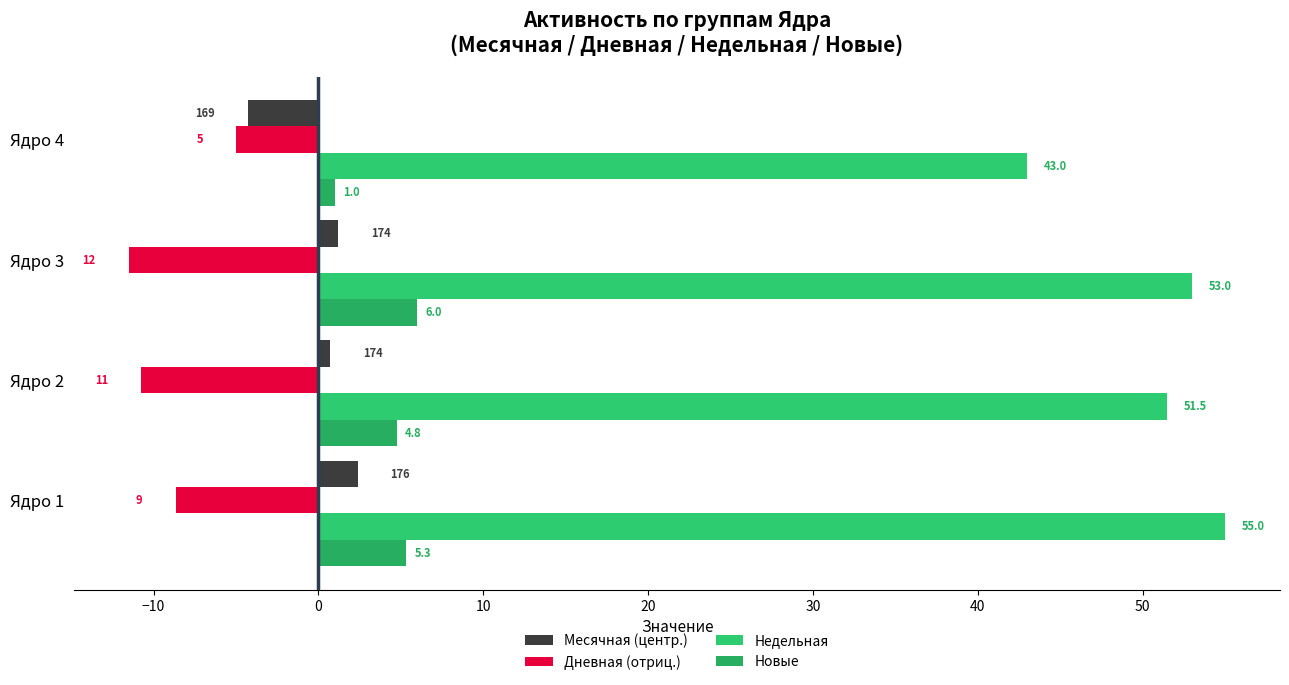

Which category has the lowest value in the Новые series?

Ядро 4